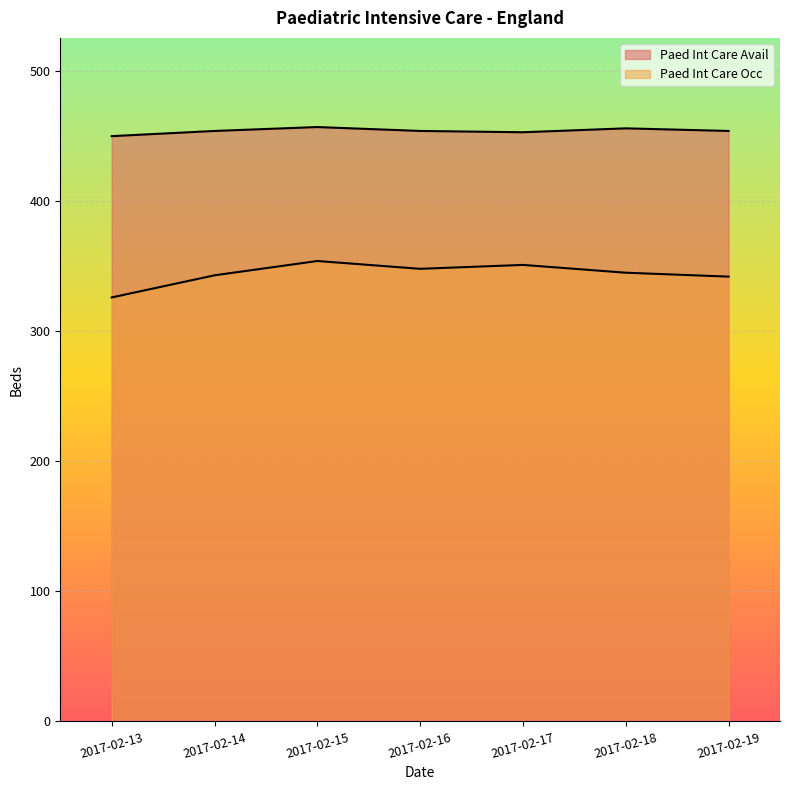

How many categories are shown in the chart?

7